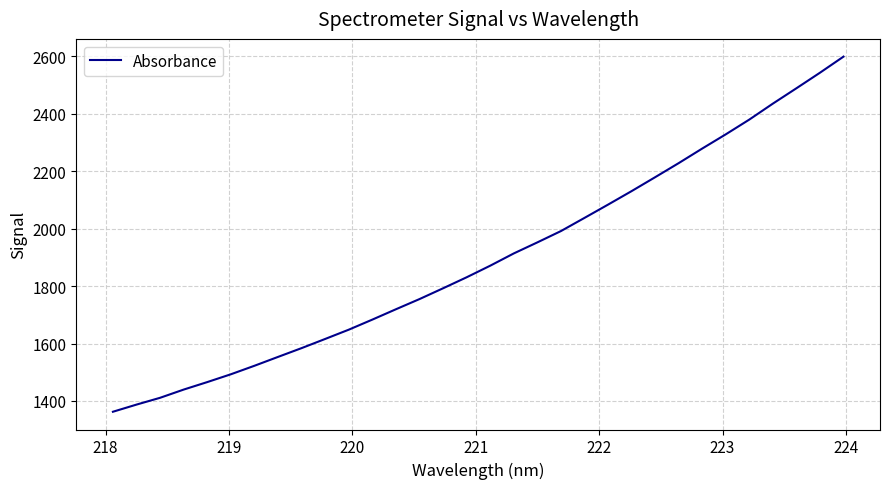

What is the minimum value shown in the chart?

1362.4